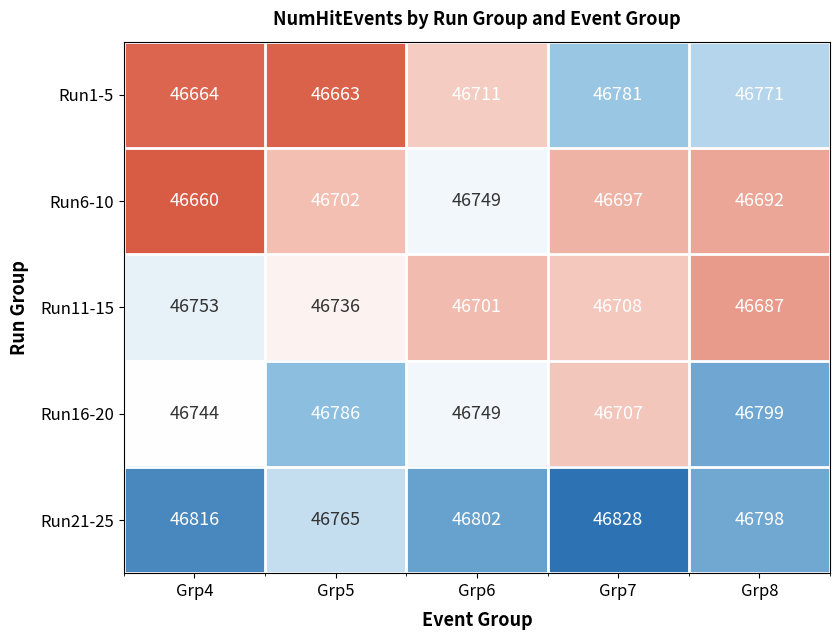

Rank the categories by Run11-15 value from highest to lowest.

Grp4, Grp5, Grp7, Grp6, Grp8